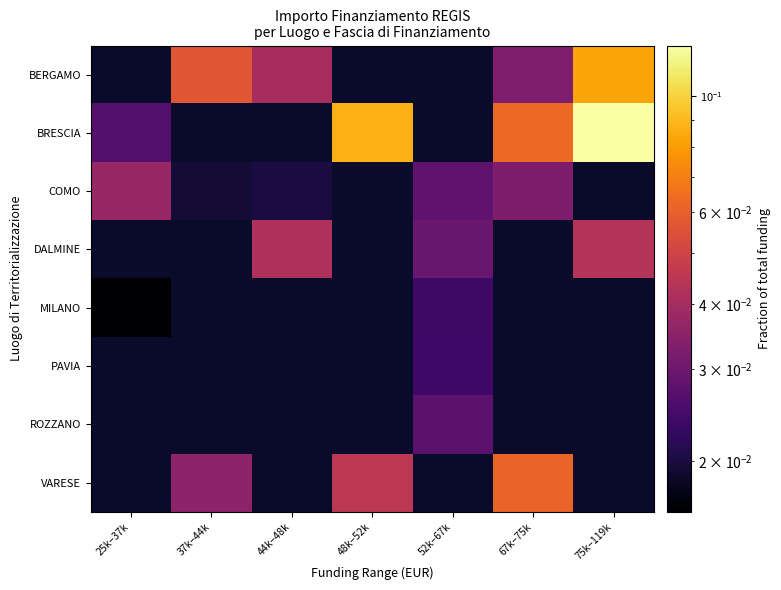

Between 44k–48k and 37k–44k, which is larger?

37k–44k